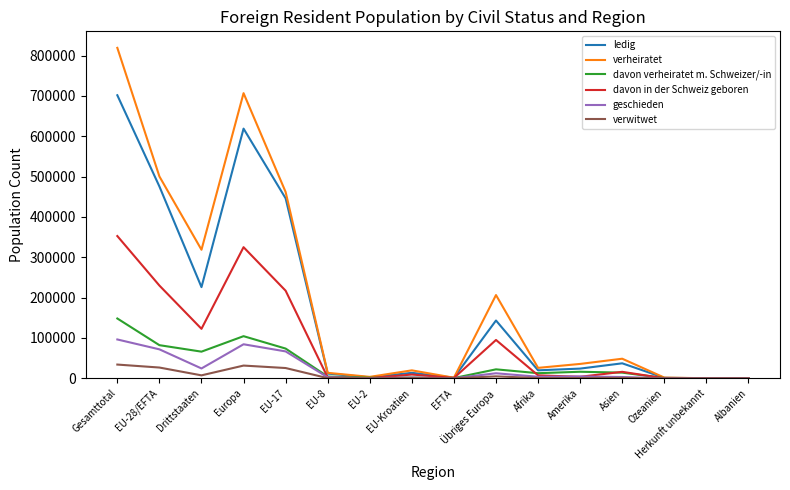

Rank the series by their maximum value, from lowest to highest.

verwitwet, geschieden, davon verheiratet m. Schweizer/-in, davon in der Schweiz geboren, ledig, verheiratet